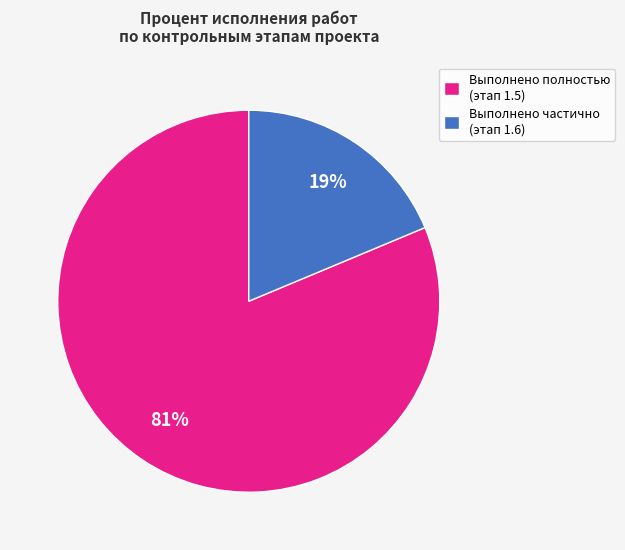

To the nearest percent, what portion does Выполнено полностью (этап 1.5) represent?

81%